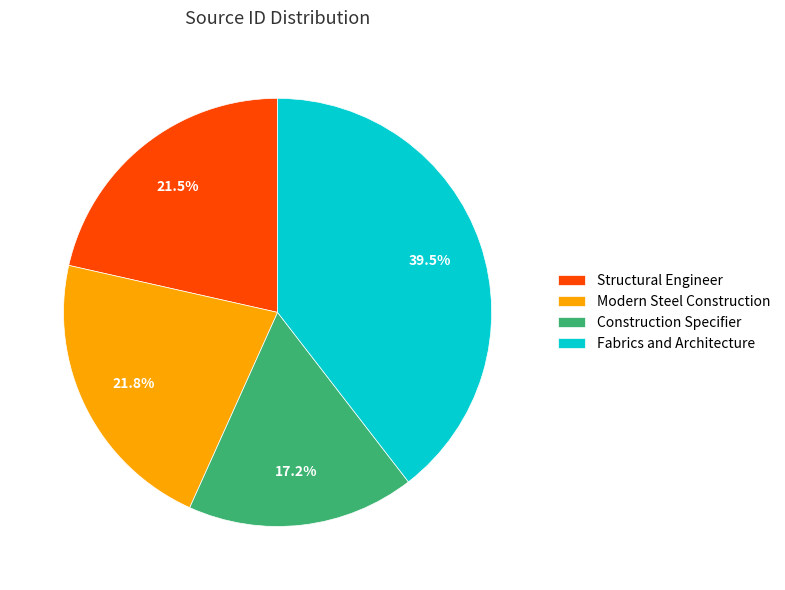

How many segments does this pie chart have?

4